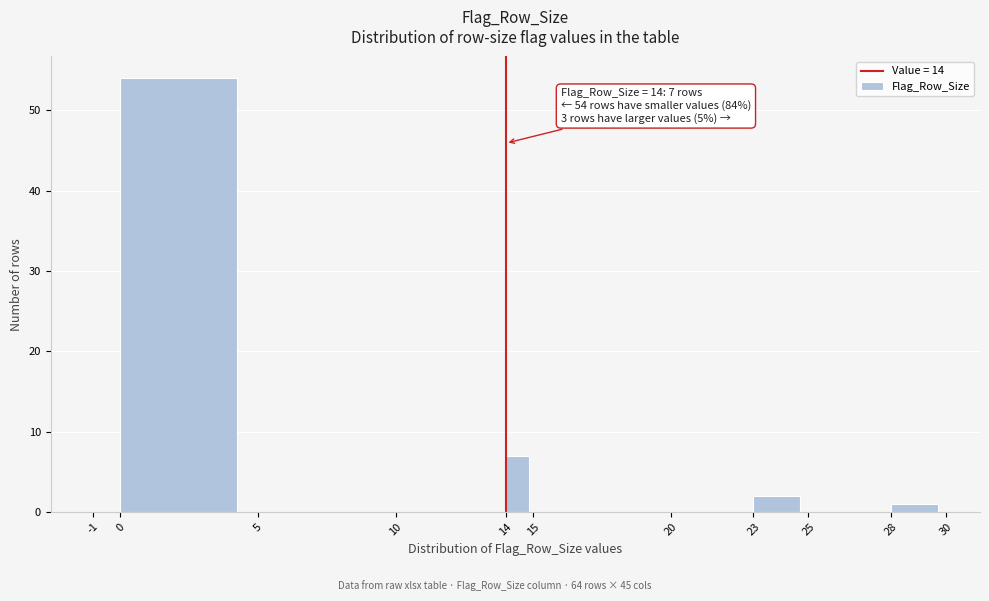

Which range on the x-axis has the tallest bar?

0 to 5